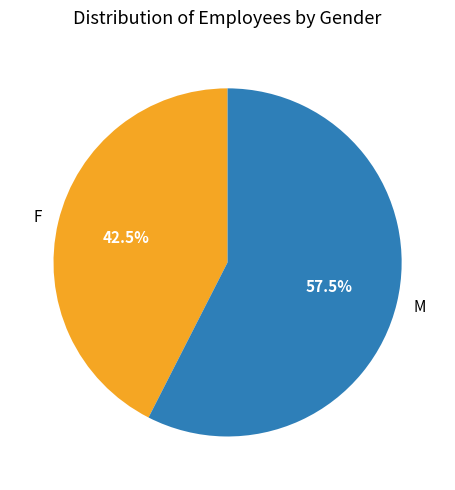

Is the sum of F and M greater than half?

Yes